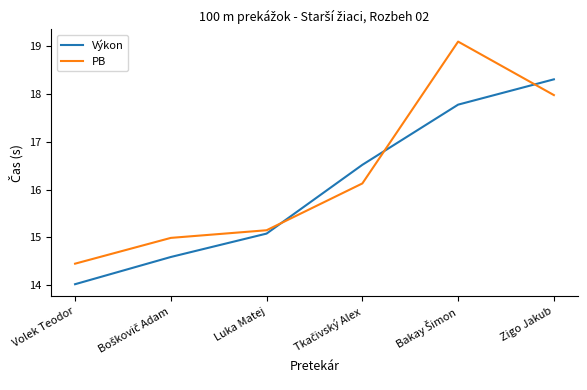

What are all the series names shown in the legend?

Výkon, PB